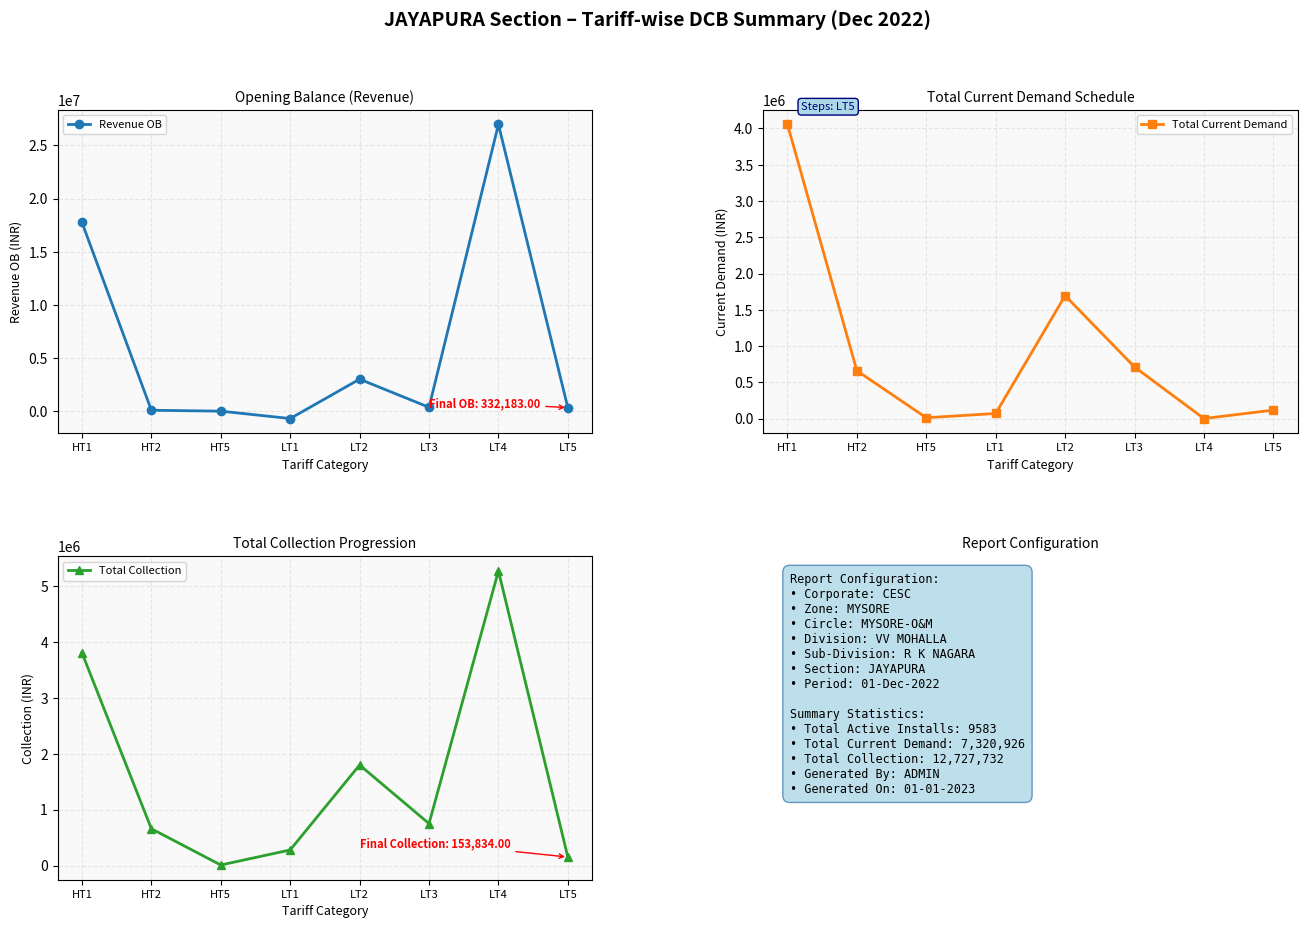

How many times do Total Current Demand and Revenue OB cross each other?

4